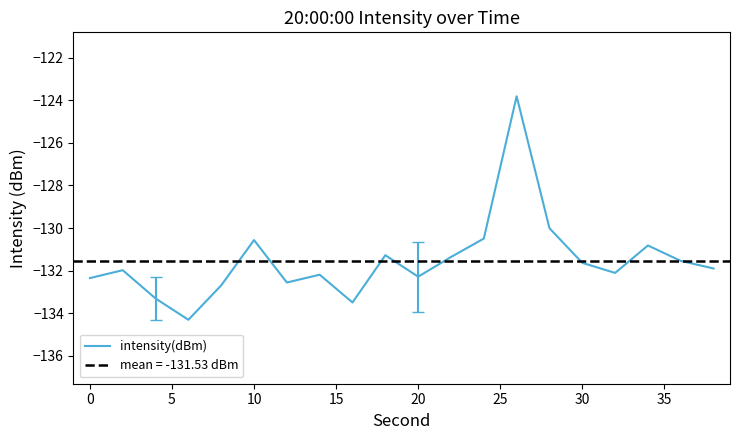

Where does the intensity(dBm) series first go above -131?

10